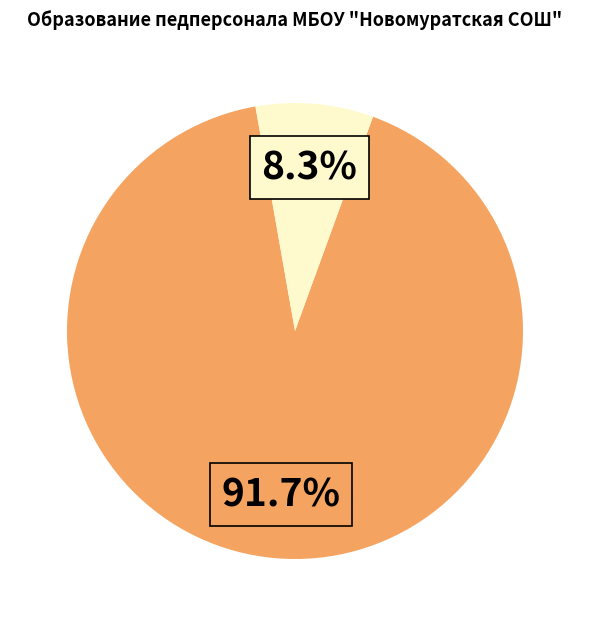

Does any single category account for the majority?

Yes